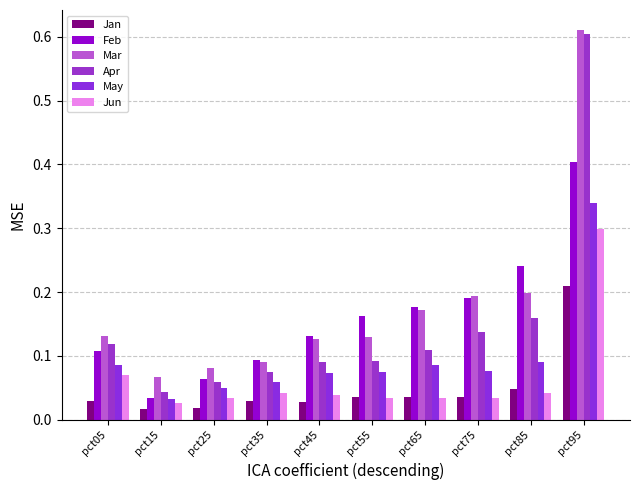

Reading left to right, what are all the values shown in this chart?

Jan: 0.0	0.0	0.0	0.0	0.0	0.0	0.0	0.0	0.0	0.2
Feb: 0.1	0.0	0.1	0.1	0.1	0.2	0.2	0.2	0.2	0.4
Mar: 0.1	0.1	0.1	0.1	0.1	0.1	0.2	0.2	0.2	0.6
Apr: 0.1	0.0	0.1	0.1	0.1	0.1	0.1	0.1	0.2	0.6
May: 0.1	0.0	0.1	0.1	0.1	0.1	0.1	0.1	0.1	0.3
Jun: 0.1	0.0	0.0	0.0	0.0	0.0	0.0	0.0	0.0	0.3